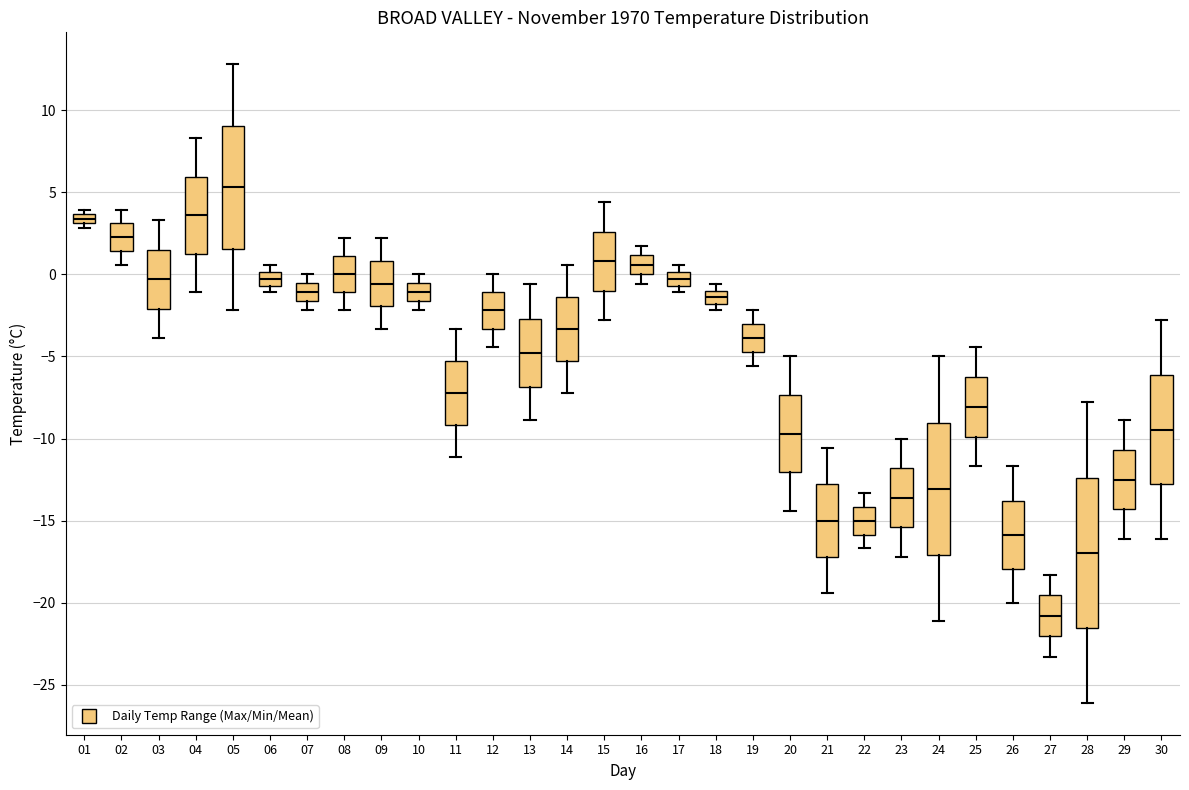

Where does the upper whisker of the box at x = 23 end on the y-axis? The values are not printed on the chart, so give them approximately, as read against the axis.

-10.0